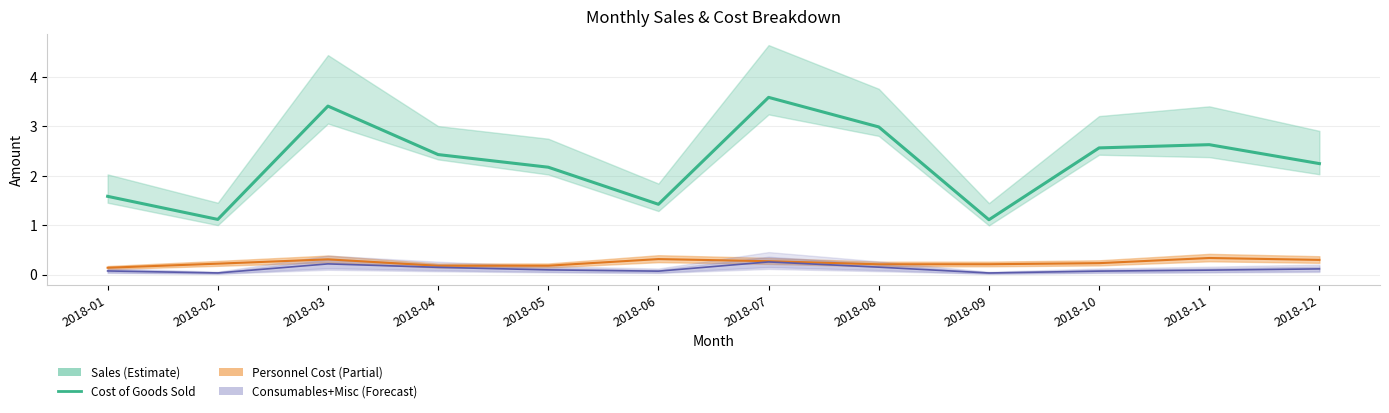

What is the difference between the maximum and minimum values in the Cost of Goods Sold series?

2.5